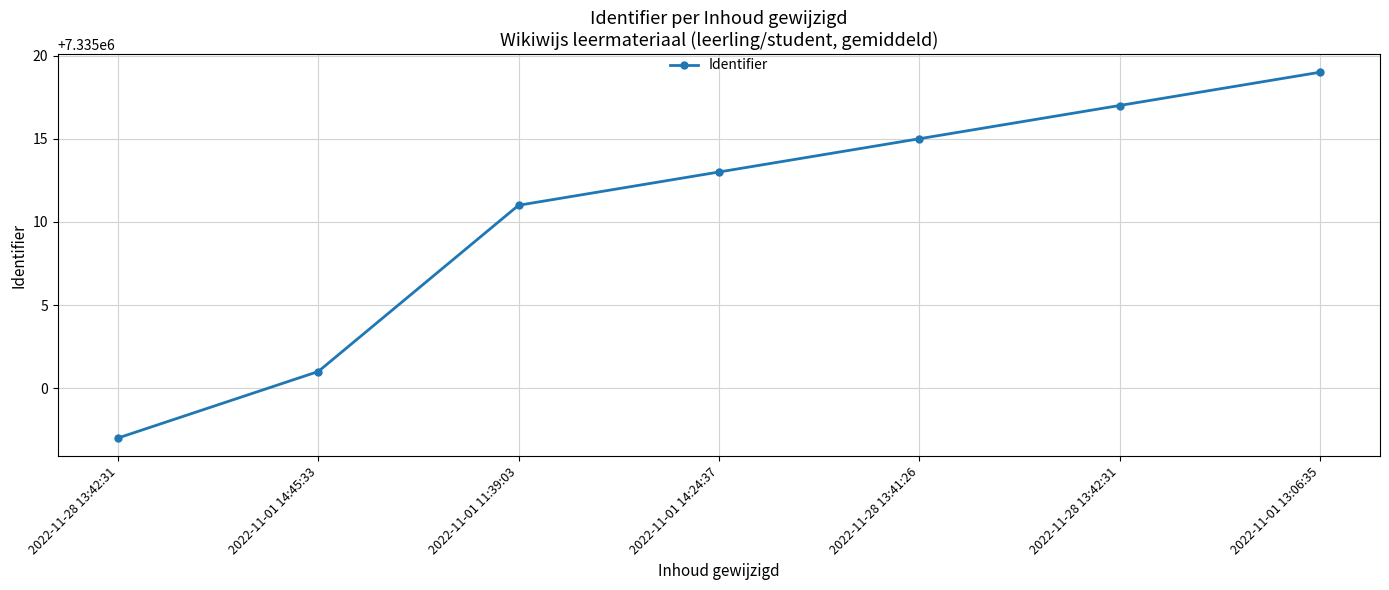

Reading right to left, what are all the values shown in this chart?

2022-11-01 13:06:35=7335019	2022-11-28 13:42:31=7335017	2022-11-28 13:41:26=7335015	2022-11-01 14:24:37=7335013	2022-11-01 11:39:03=7335011	2022-11-01 14:45:33=7335001	2022-11-28 13:42:31=7334997